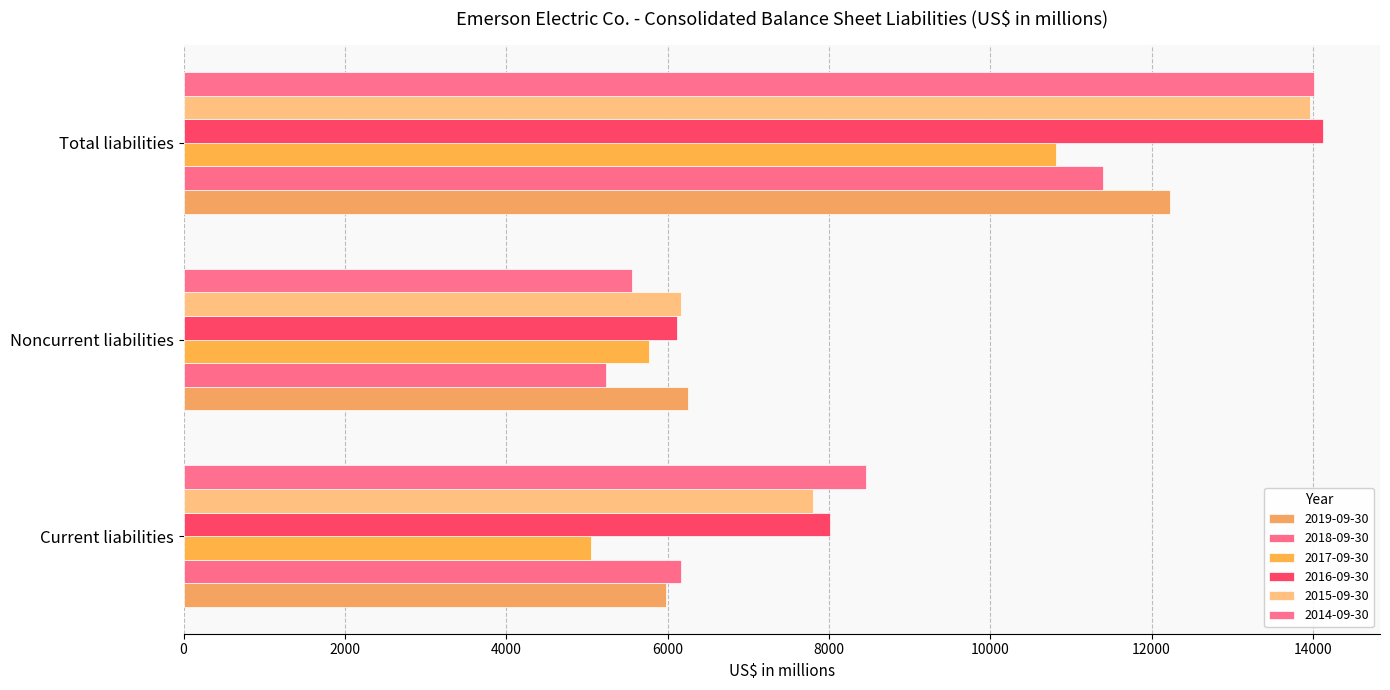

Reading left to right, list all the values displayed in this chart.

2019-09-30: Current liabilities=5976	Noncurrent liabilities=6248	Total liabilities=12224
2018-09-30: Current liabilities=6164	Noncurrent liabilities=5236	Total liabilities=11400
2017-09-30: Current liabilities=5045	Noncurrent liabilities=5774	Total liabilities=10819
2016-09-30: Current liabilities=8008	Noncurrent liabilities=6117	Total liabilities=14125
2015-09-30: Current liabilities=7800	Noncurrent liabilities=6160	Total liabilities=13960
2014-09-30: Current liabilities=8454	Noncurrent liabilities=5556	Total liabilities=14010